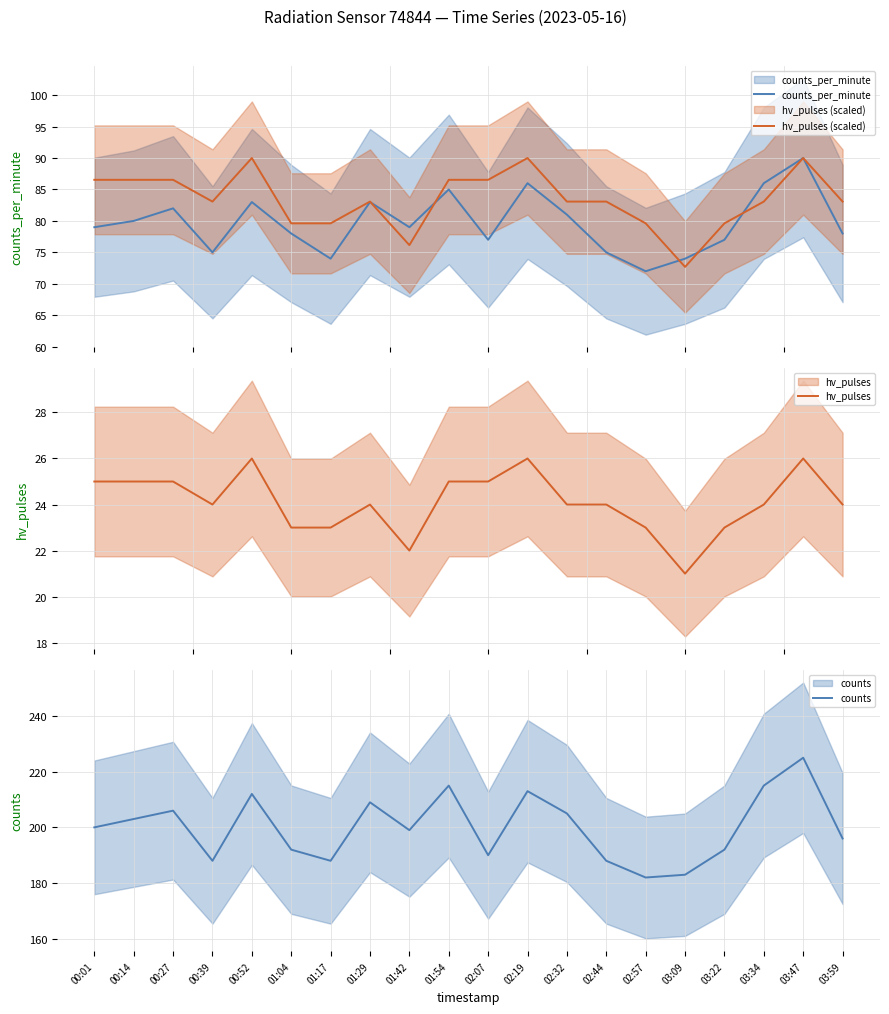

True or false: counts and hv_pulses (scaled) intersect in this chart.

False